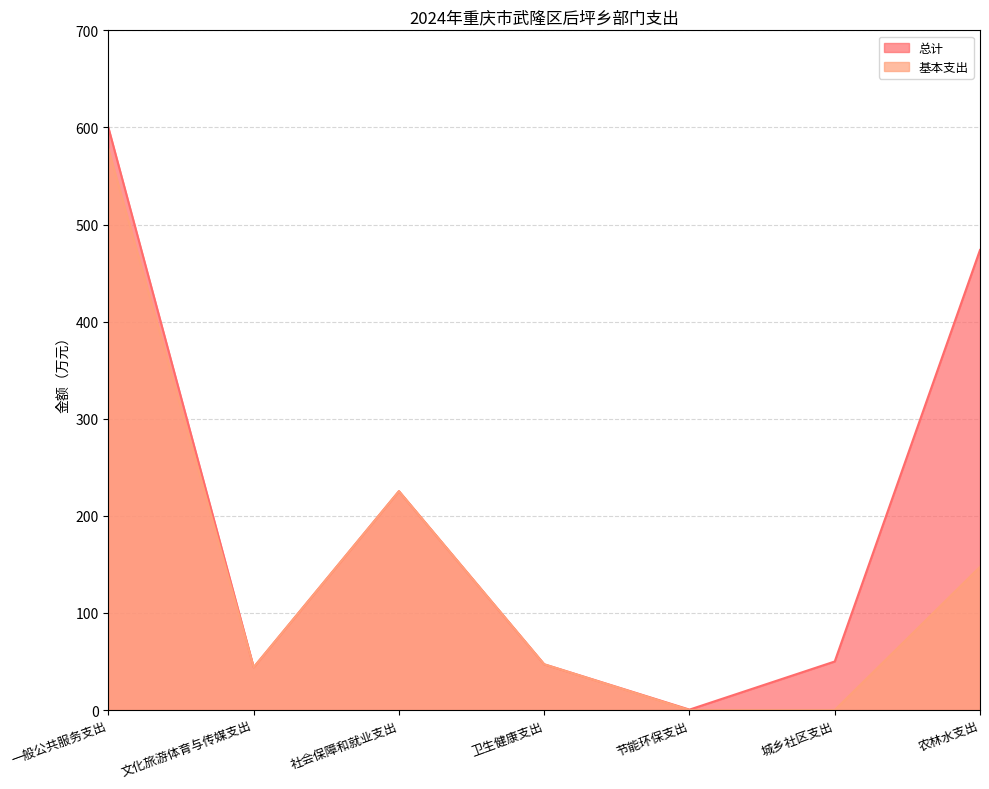

Reading left to right, transcribe all the data shown in this chart.

总计: 一般公共服务支出=599.8	文化旅游体育与传媒支出=44.0	社会保障和就业支出=225.4	卫生健康支出=47.1	节能环保支出=0.4	城乡社区支出=50.0	农林水支出=473.8
基本支出: 一般公共服务支出=577.8	文化旅游体育与传媒支出=44.0	社会保障和就业支出=225.4	卫生健康支出=47.1	节能环保支出=0.0	城乡社区支出=0.0	农林水支出=147.5